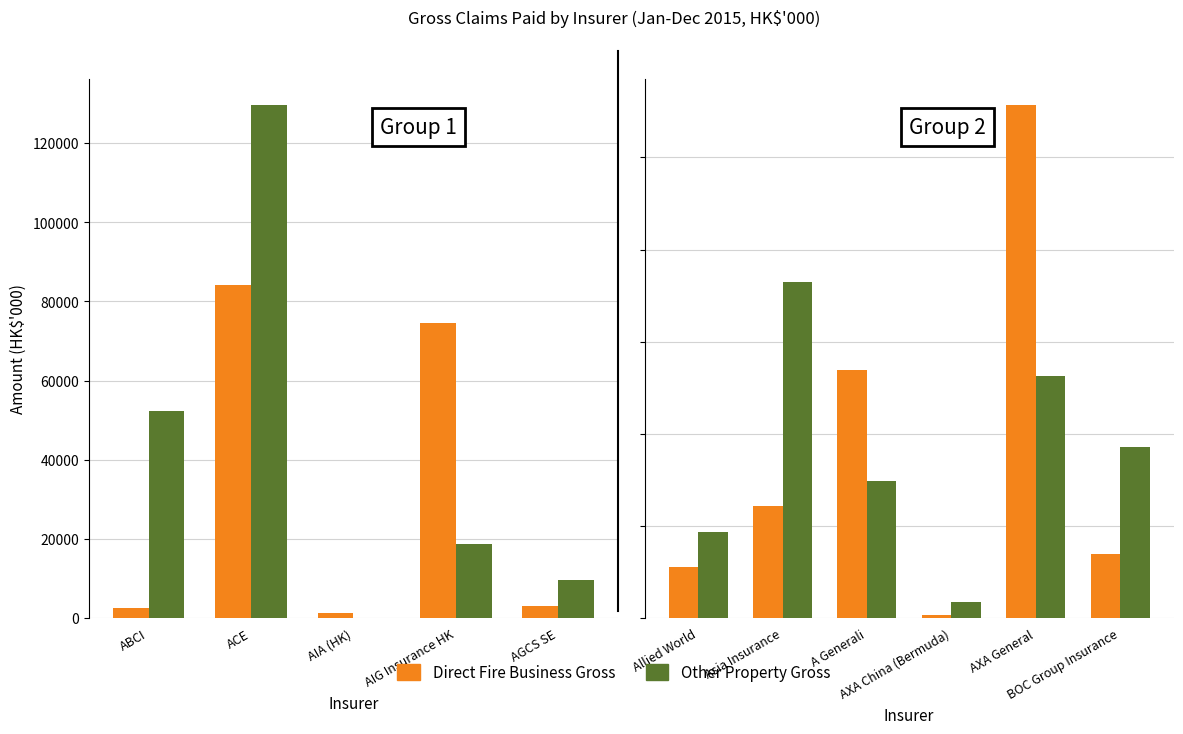

How many distinct data groups are displayed?

2